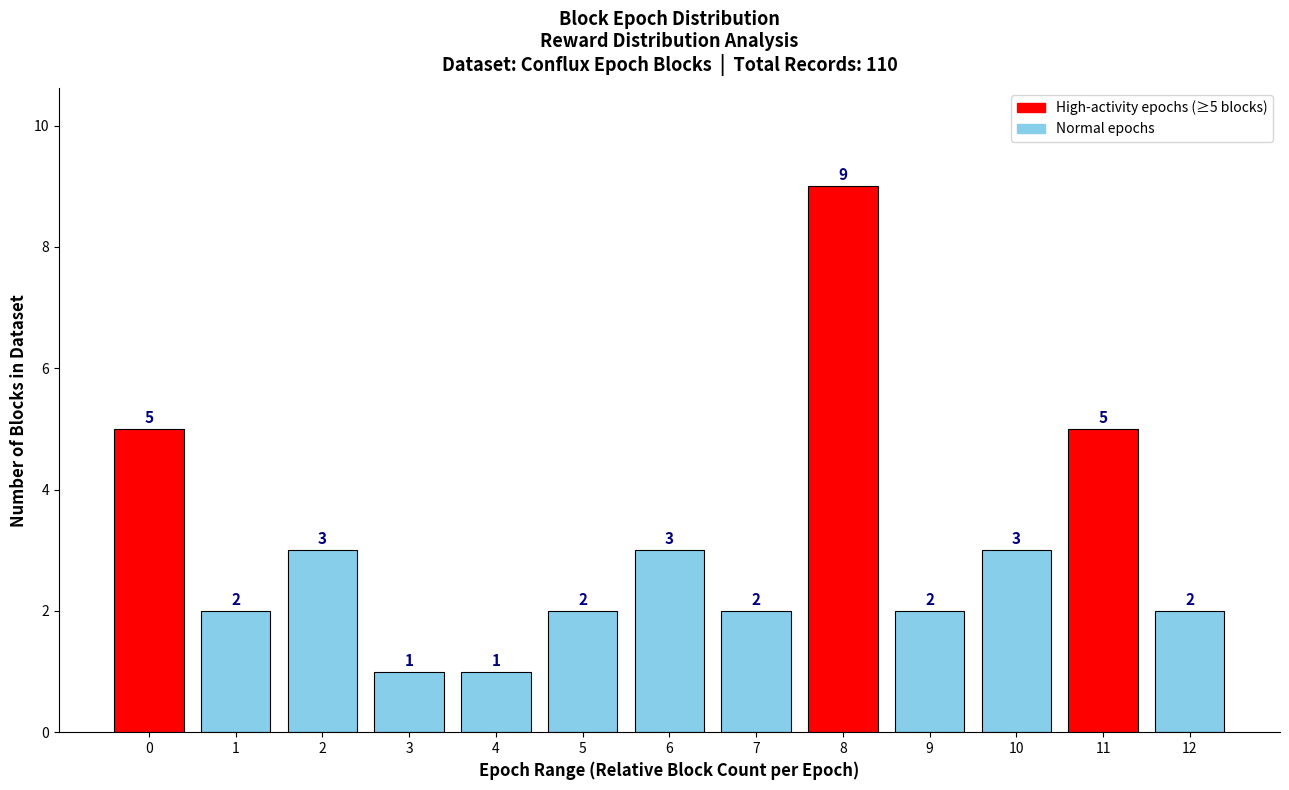

Reading left to right, what are all the values shown in this chart?

5	2	3	1	1	2	3	2	9	2	3	5	2